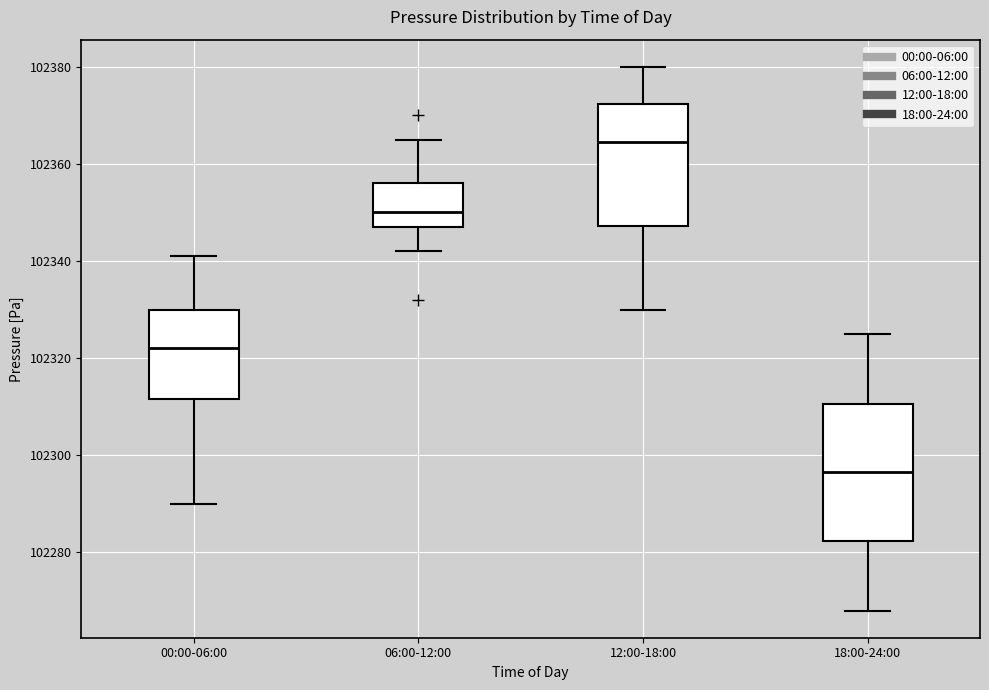

Which box has the highest median line?

12:00-18:00